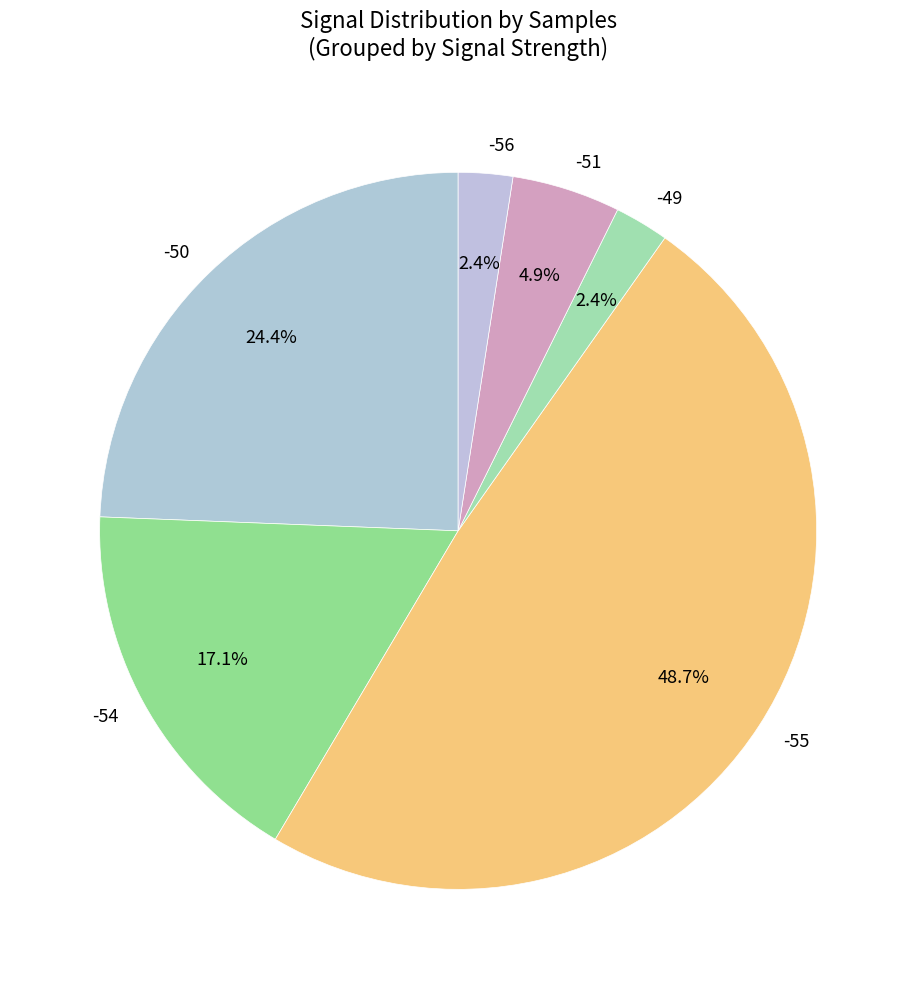

What is the largest slice in the pie chart?

-55